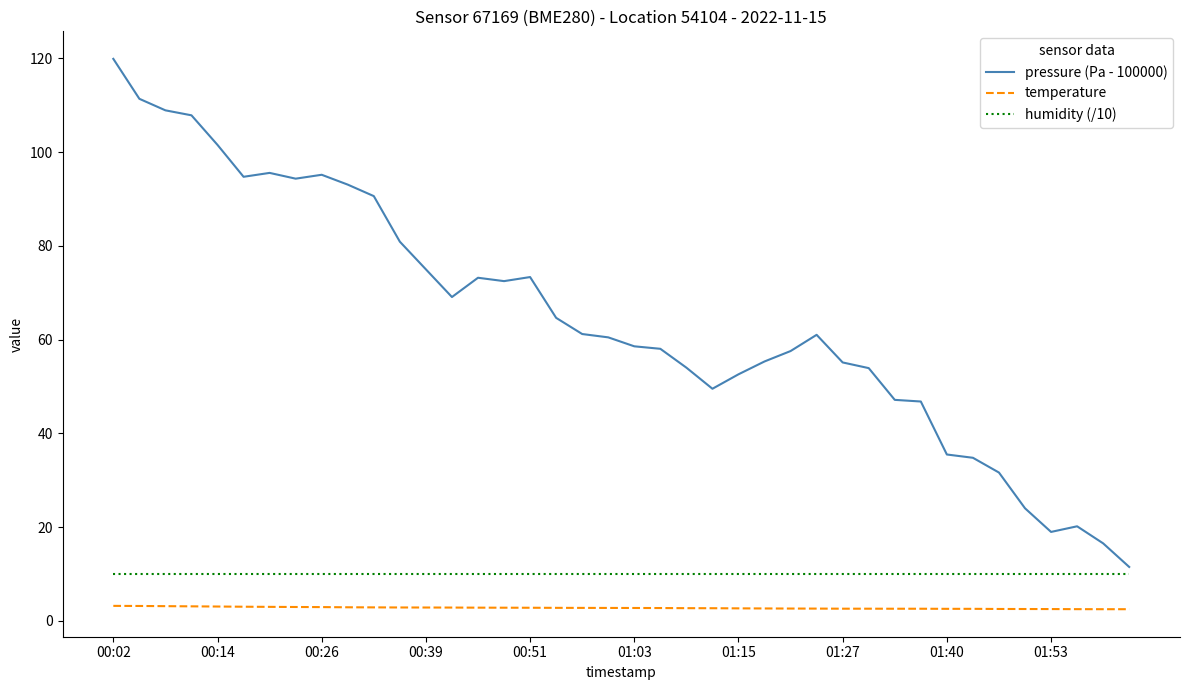

Which series has the largest total across all categories?

pressure (Pa - 100000)